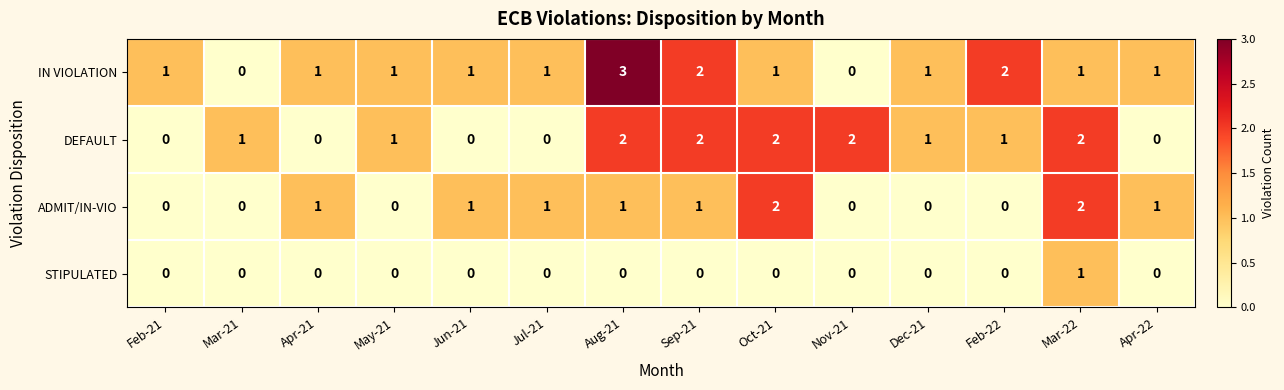

What is the sum of the DEFAULT values at Oct-21 and Sep-21?

4